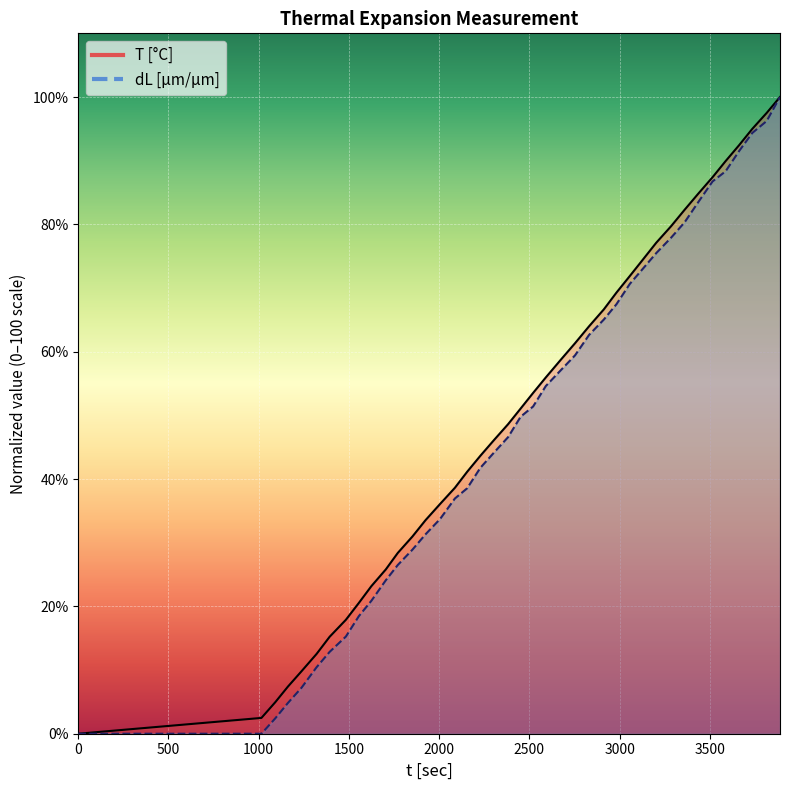

True or false: T [°C] has a value of 60.0 at 13.

False